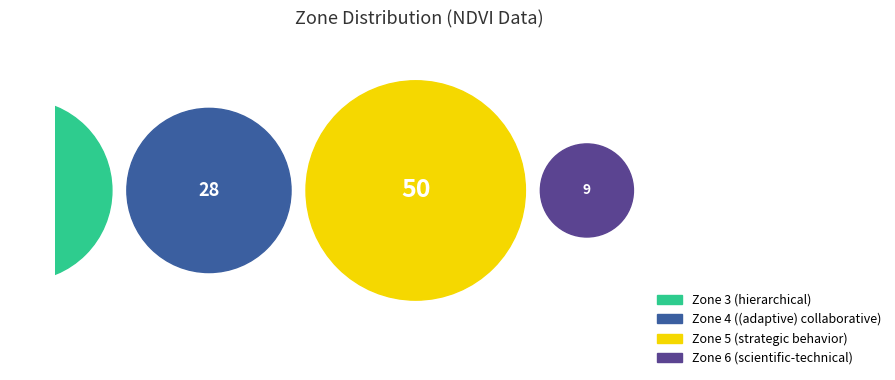

Is 4 the majority of the pie?

No